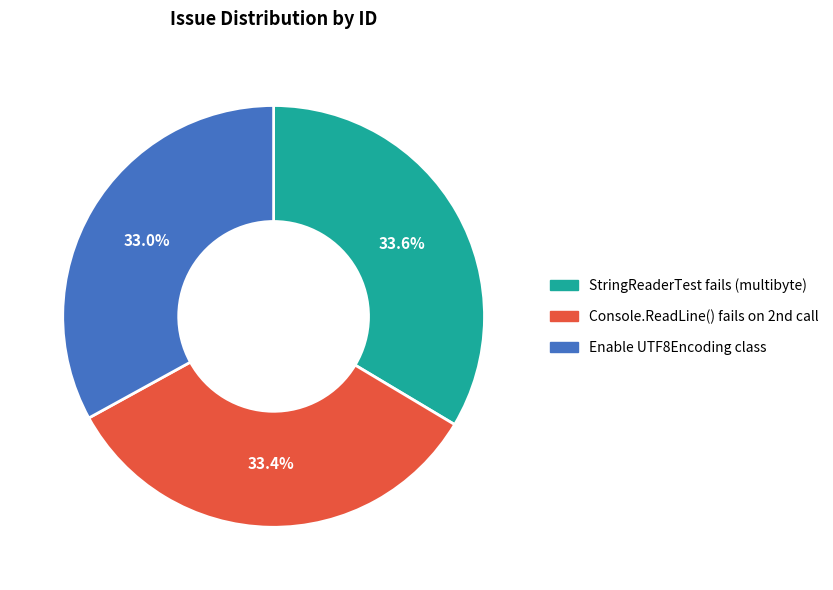

Does any single category account for the majority?

No